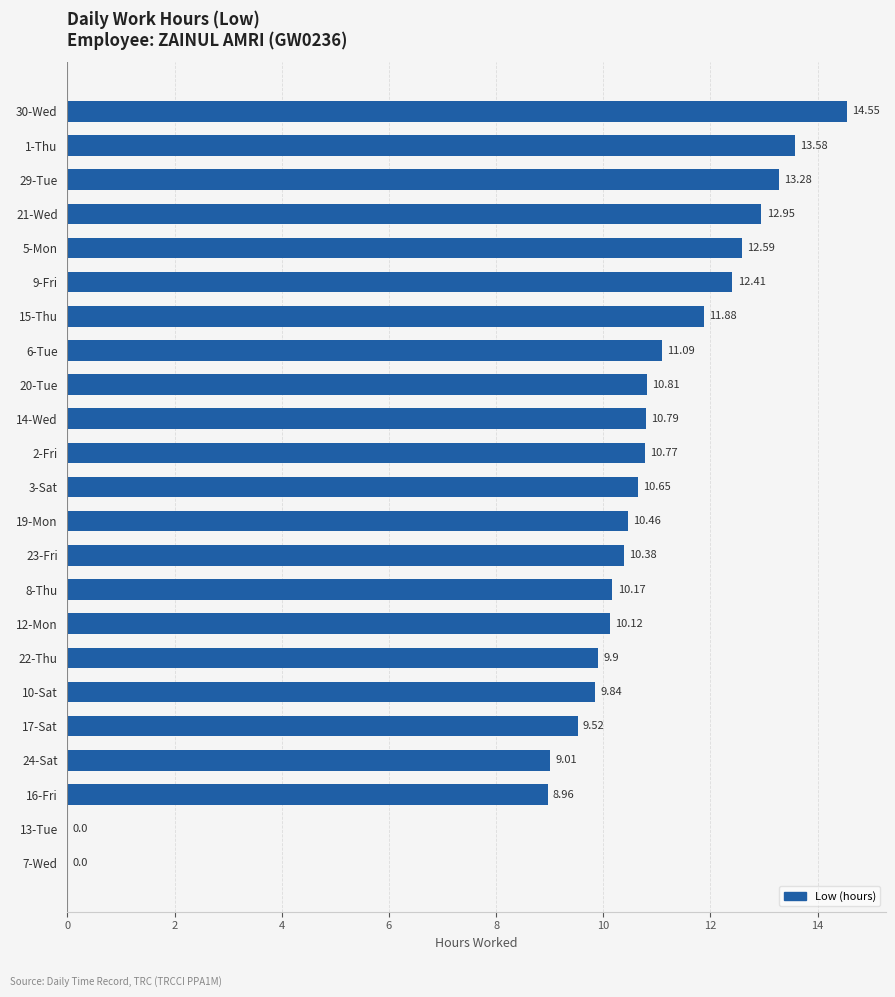

How many distinct data groups are displayed?

1